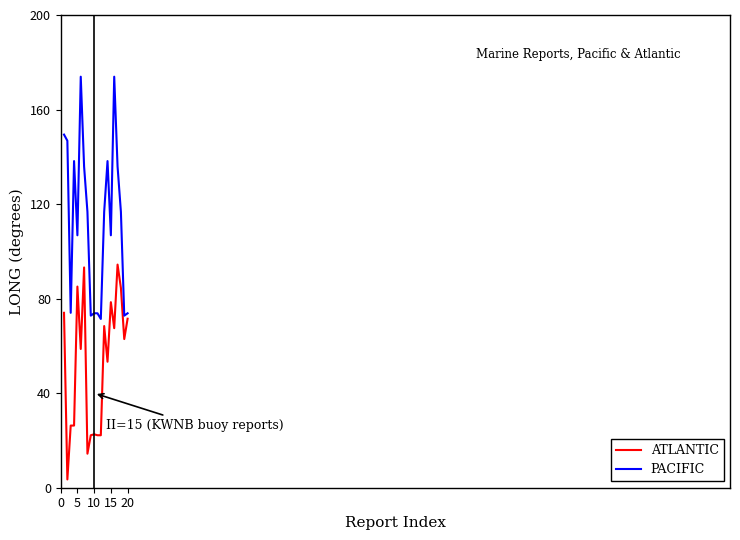

How many lines are shown in the chart?

2